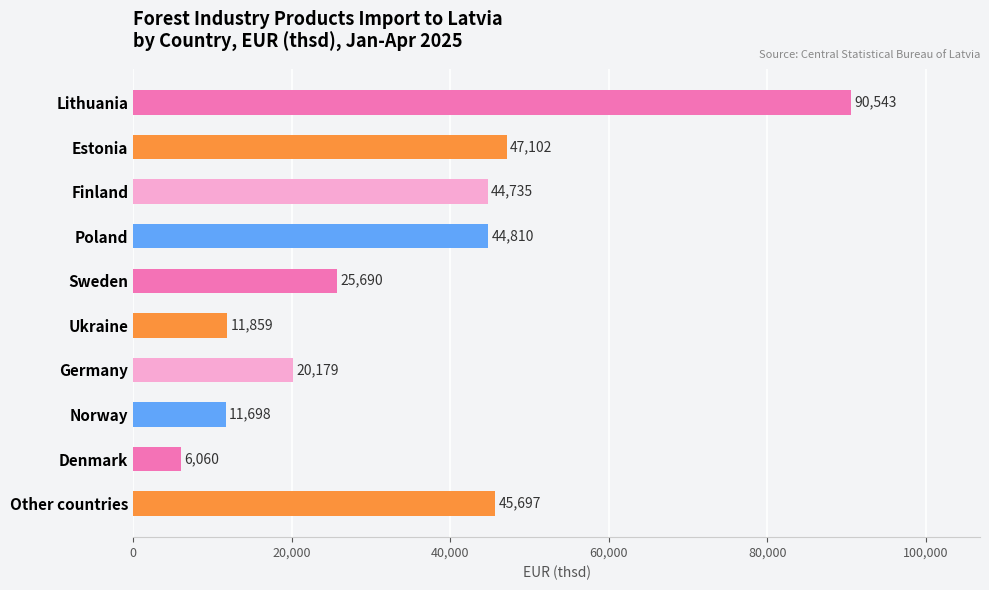

What is the value of the 6th bar from the top?

11859.5